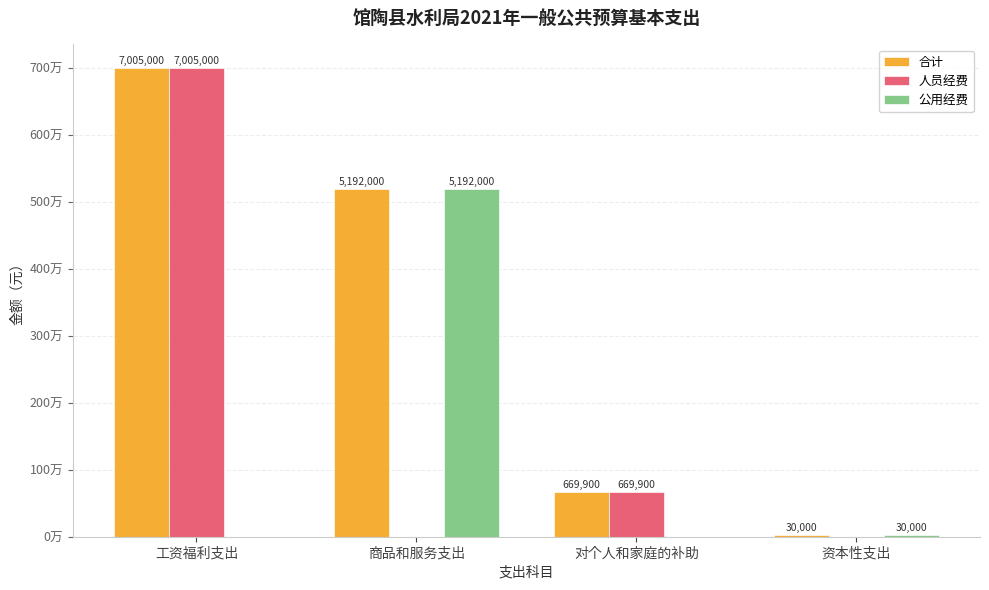

List the series in order of their overall mean, lowest first.

公用经费, 人员经费, 合计